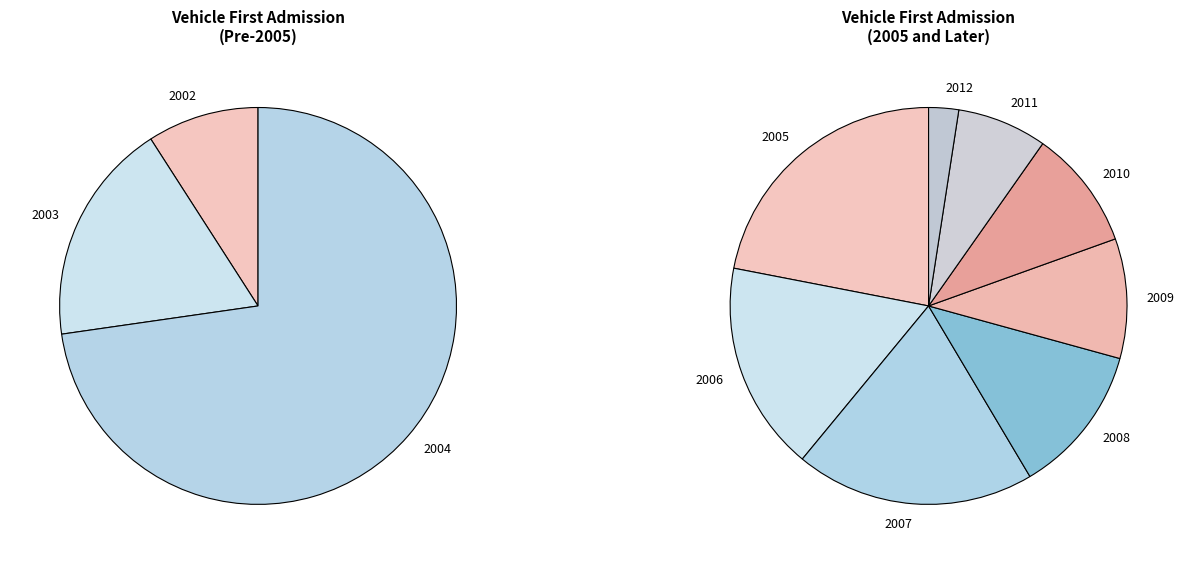

To the nearest percent, what portion does 2012 represent?

2%